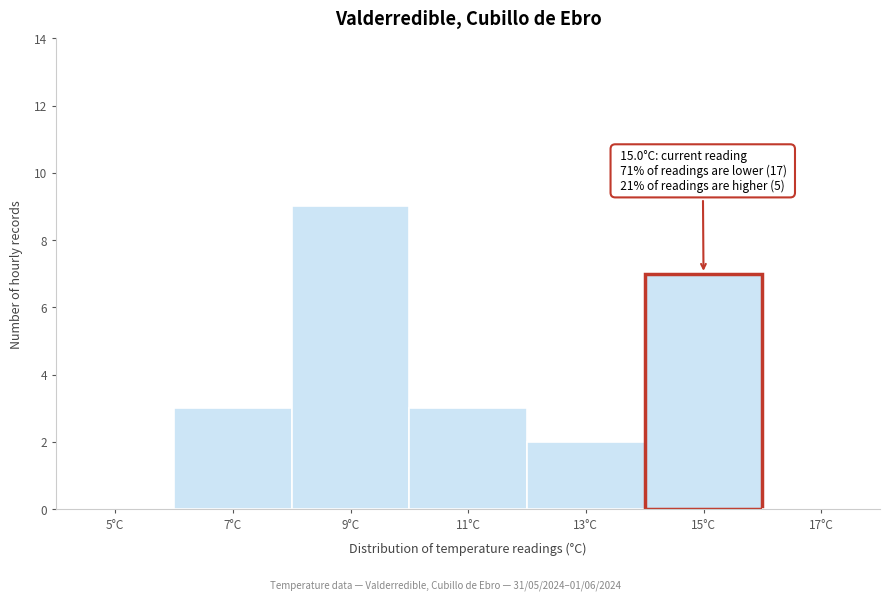

Reading left to right, transcribe all the data shown in this chart.

5°C=0	7°C=3	9°C=9	11°C=3	13°C=2	15°C=7	17°C=0